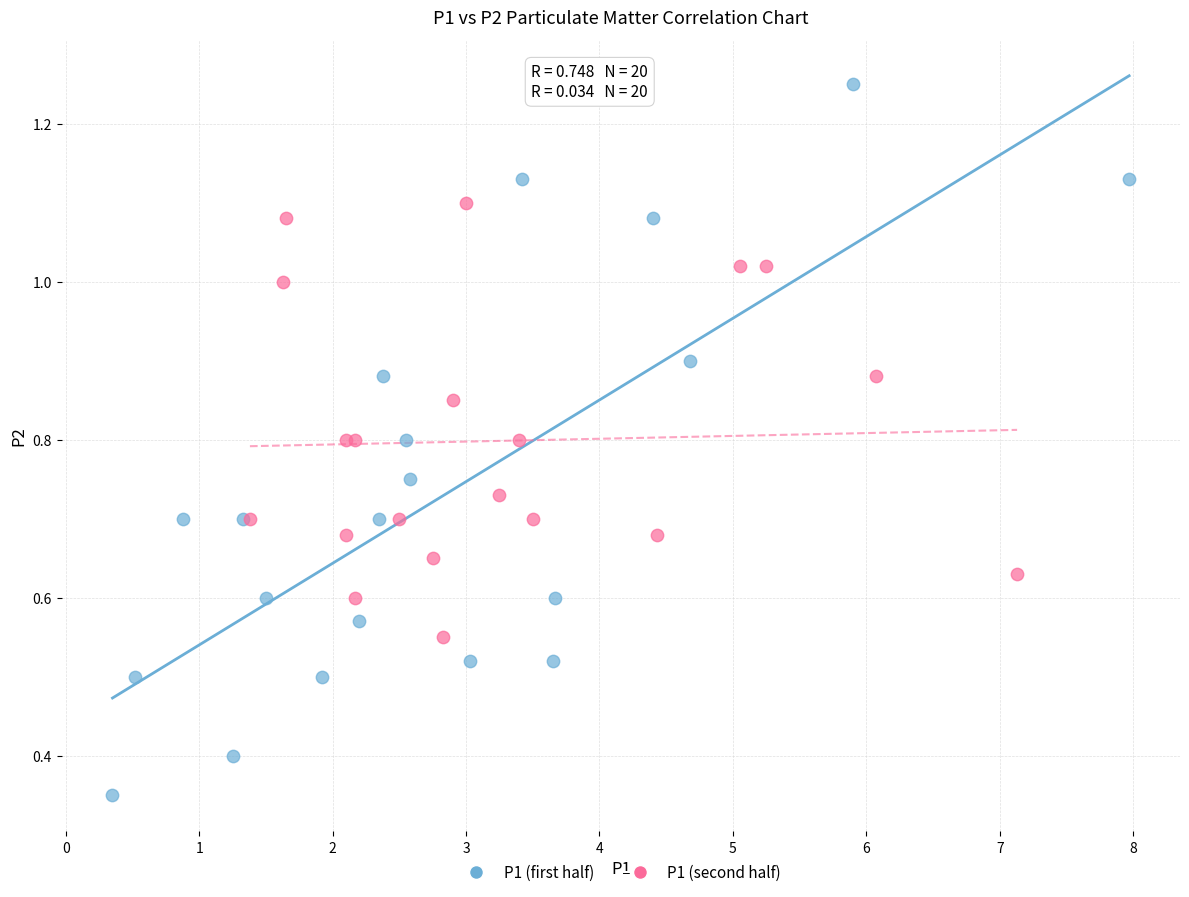

Which series contains the highest Y value?

P1 (first half)